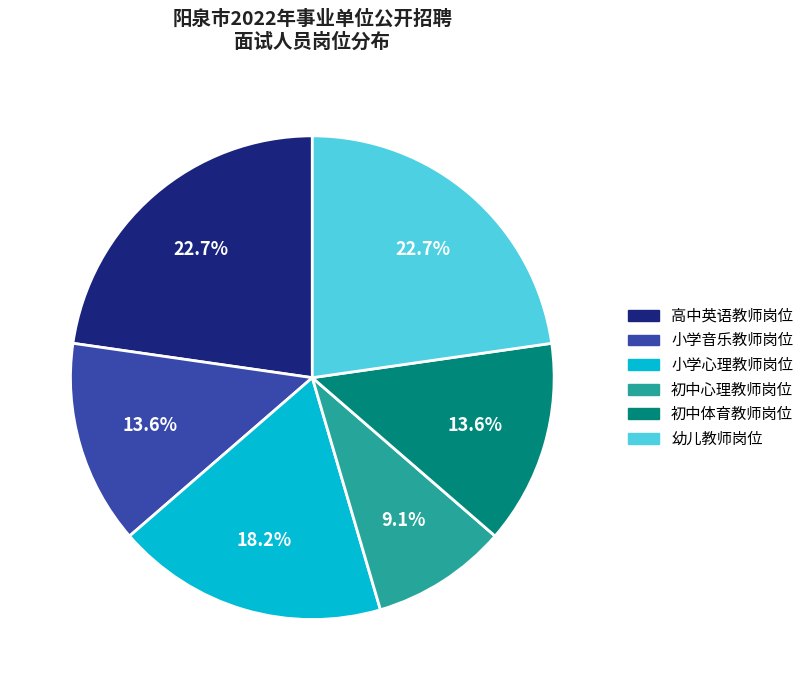

What percentage is the 小学心理教师岗位 slice, to the nearest percent?

18%